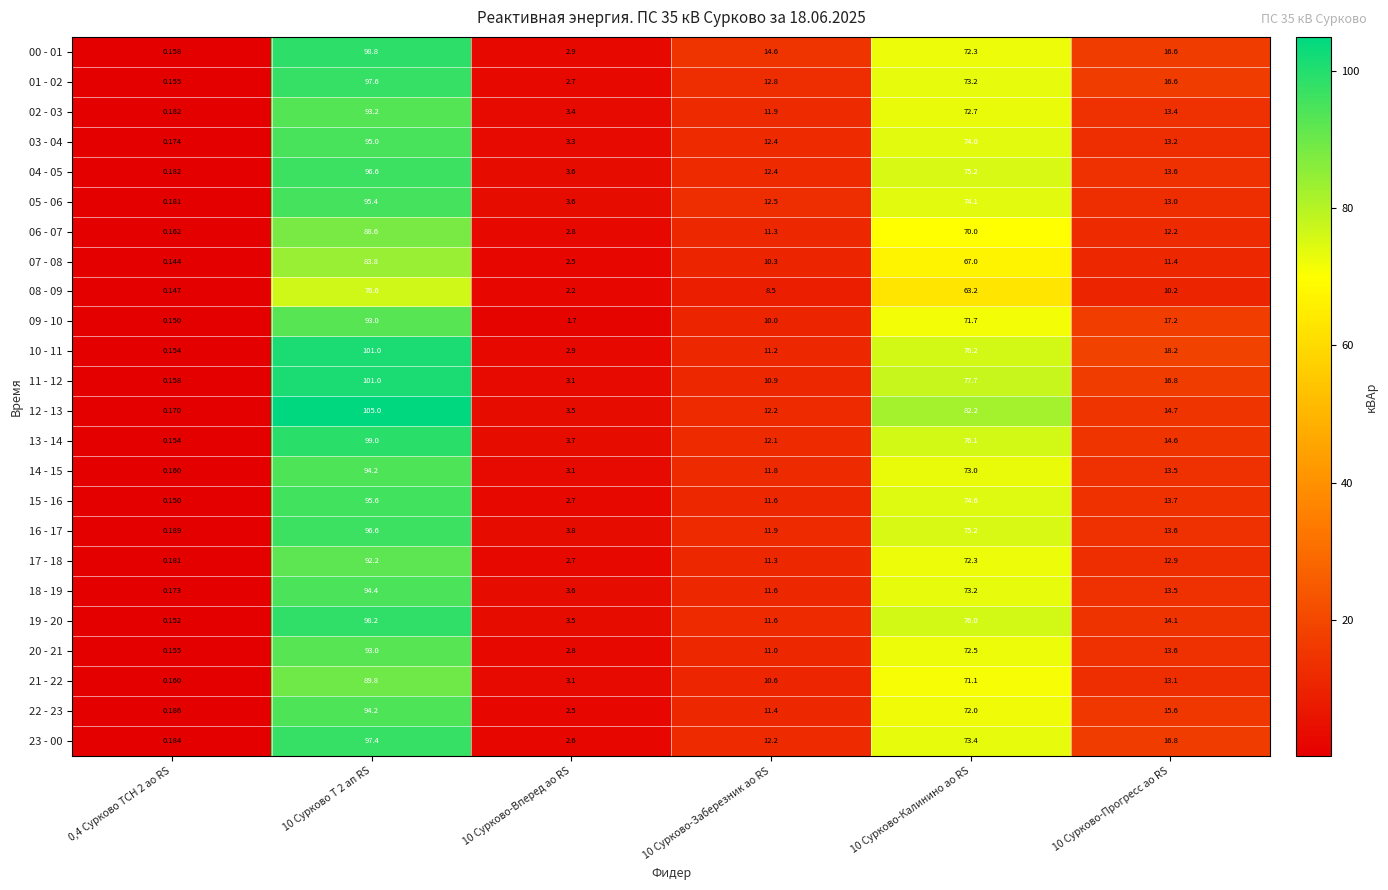

Is the value of 03 - 04 at 10 Сурково-Калинино ао RS greater than the value of 21 - 22 at 10 Сурково-Заберезник ао RS?

Yes